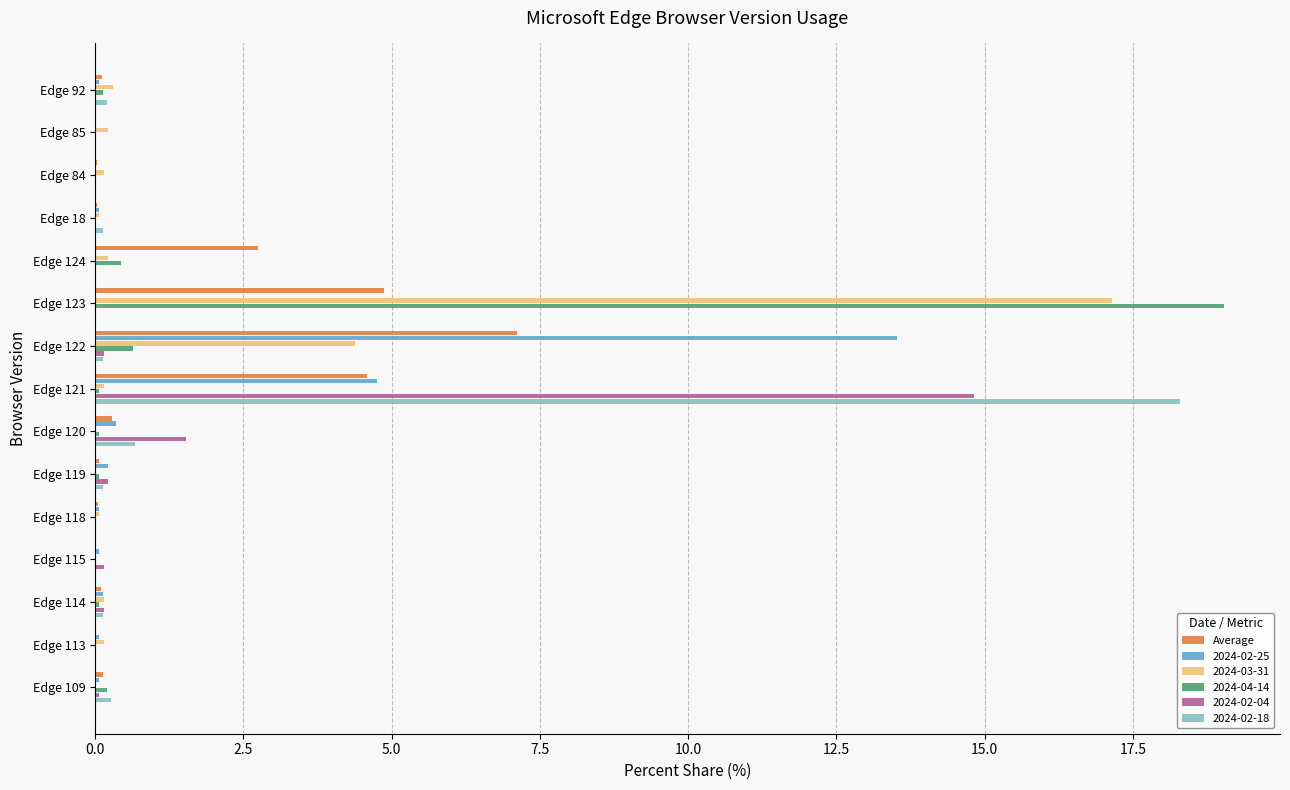

What is the sum of all 2024-04-14 values?

20.7